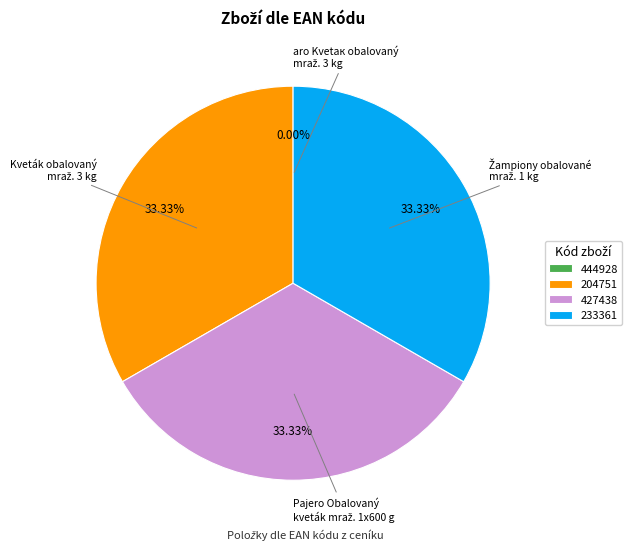

What is the change in value from 444928 to 204751?

+8594014240753.8